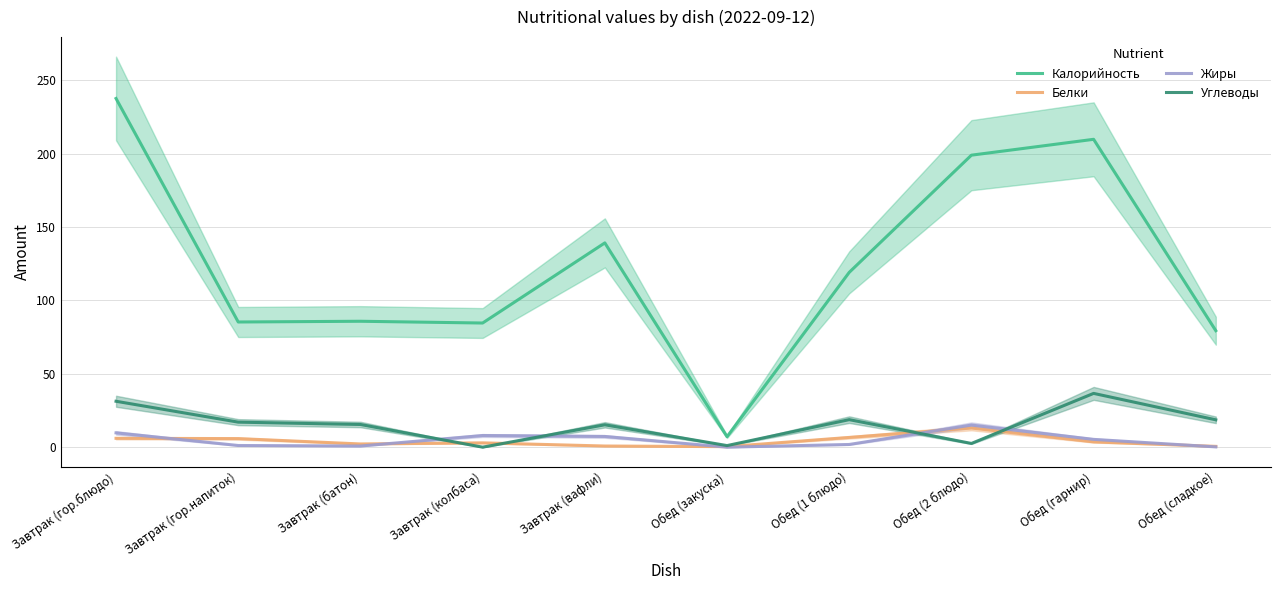

Is the value of Калорийность at Завтрак (гор.блюдо) greater than the value of Жиры at Обед (сладкое)?

Yes